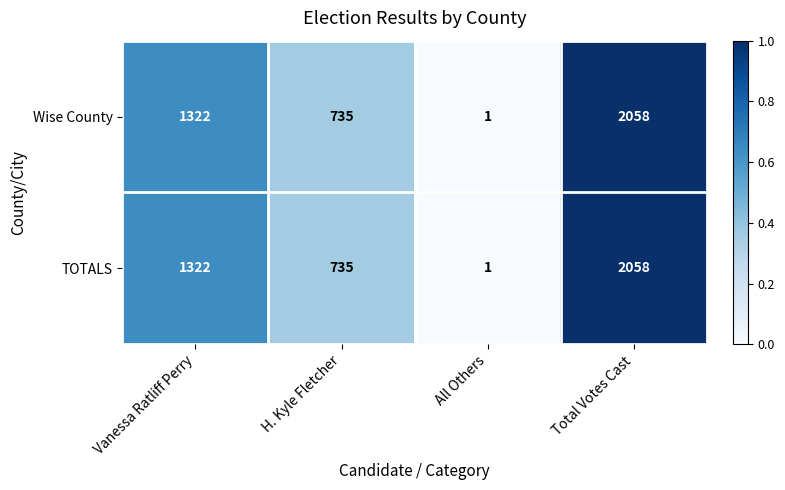

Read the Wise County value at Total Votes Cast, to the nearest 10.

2060